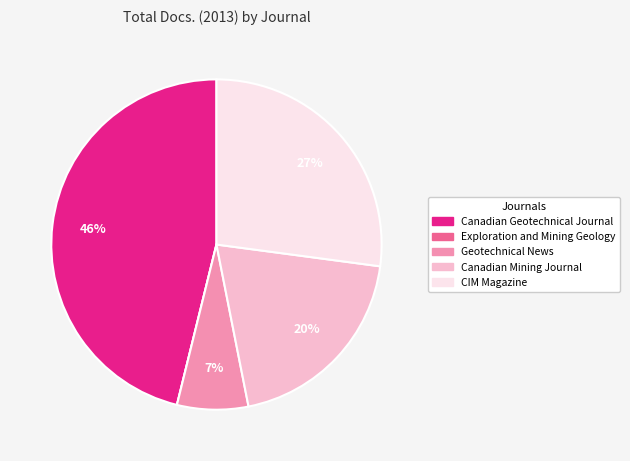

Is it true that Geotechnical News is 21% of the pie?

False